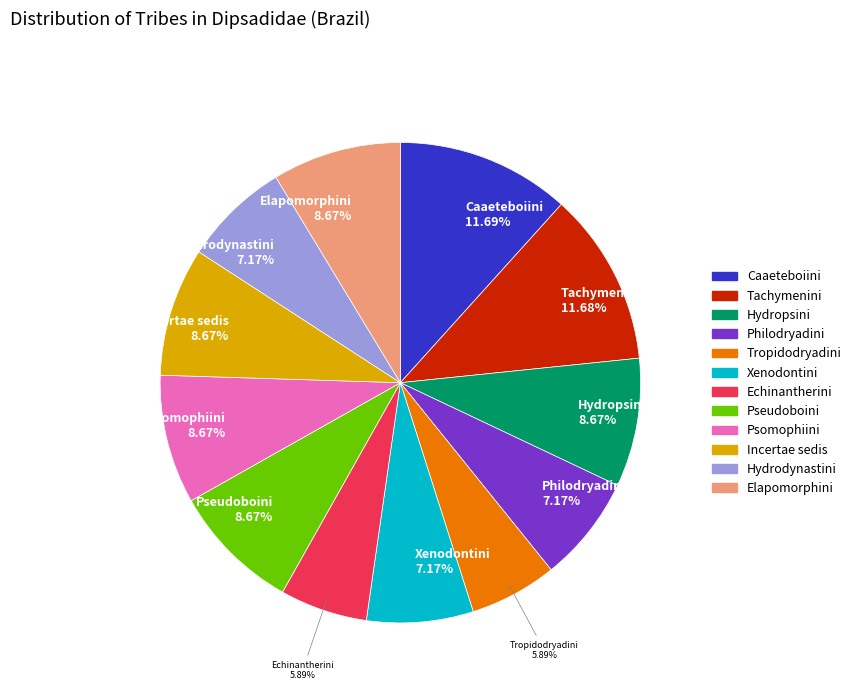

Does any single category account for the majority?

No